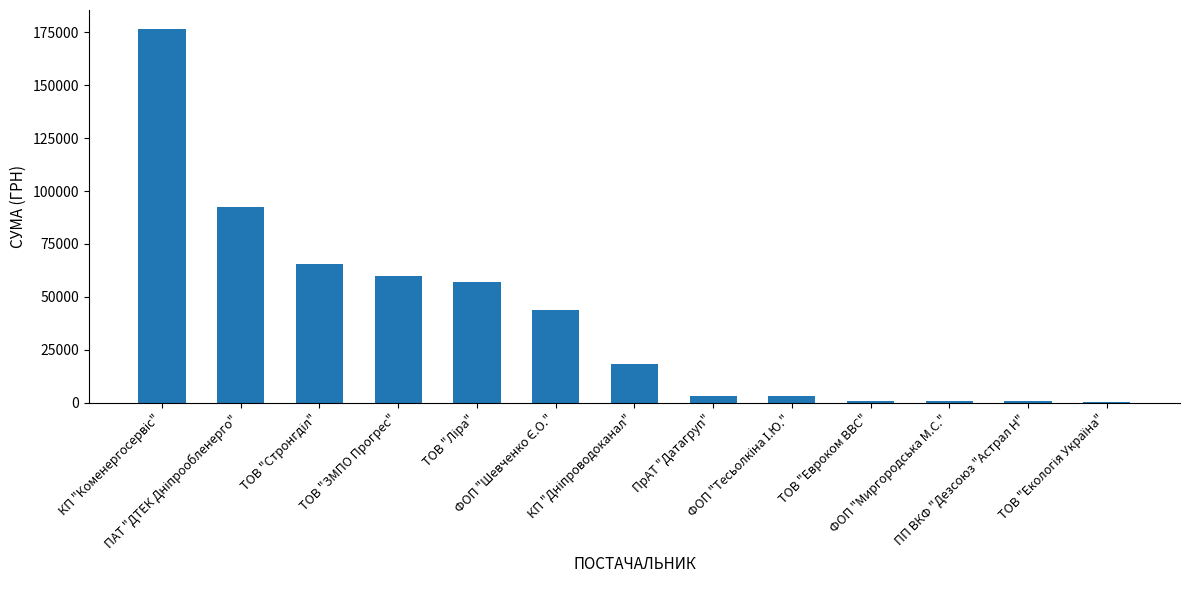

What is the greatest value displayed?

176574.8